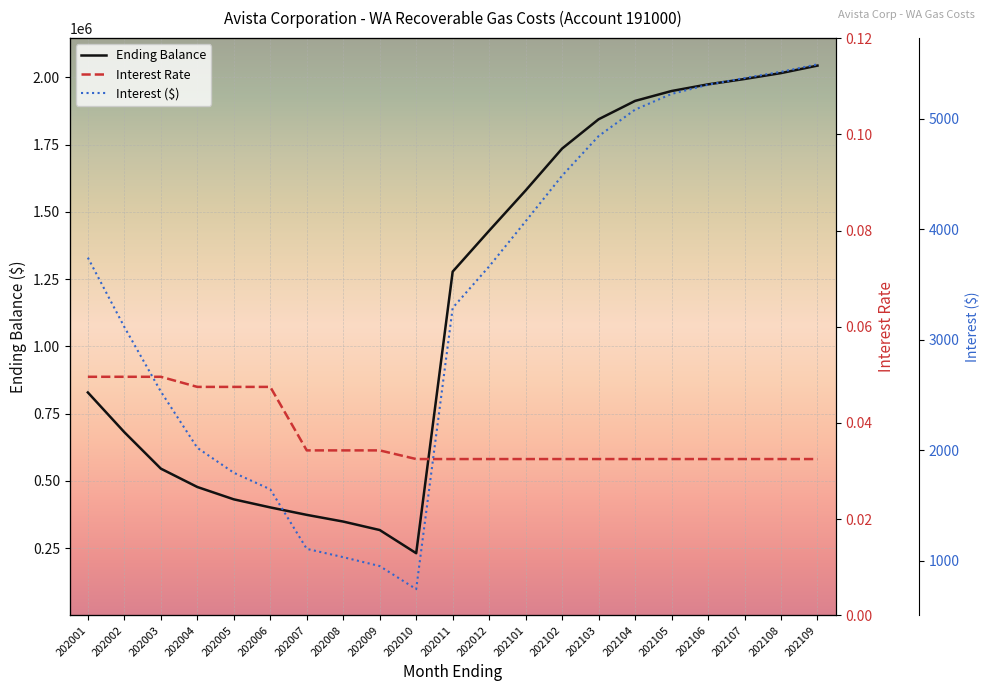

What is the value of the Ending Balance point at the 13th from the left?

1579985.5